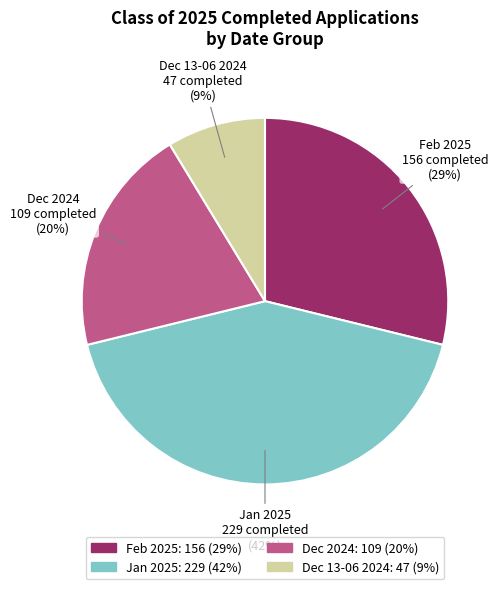

To the nearest percent, what is the average slice percentage?

25%